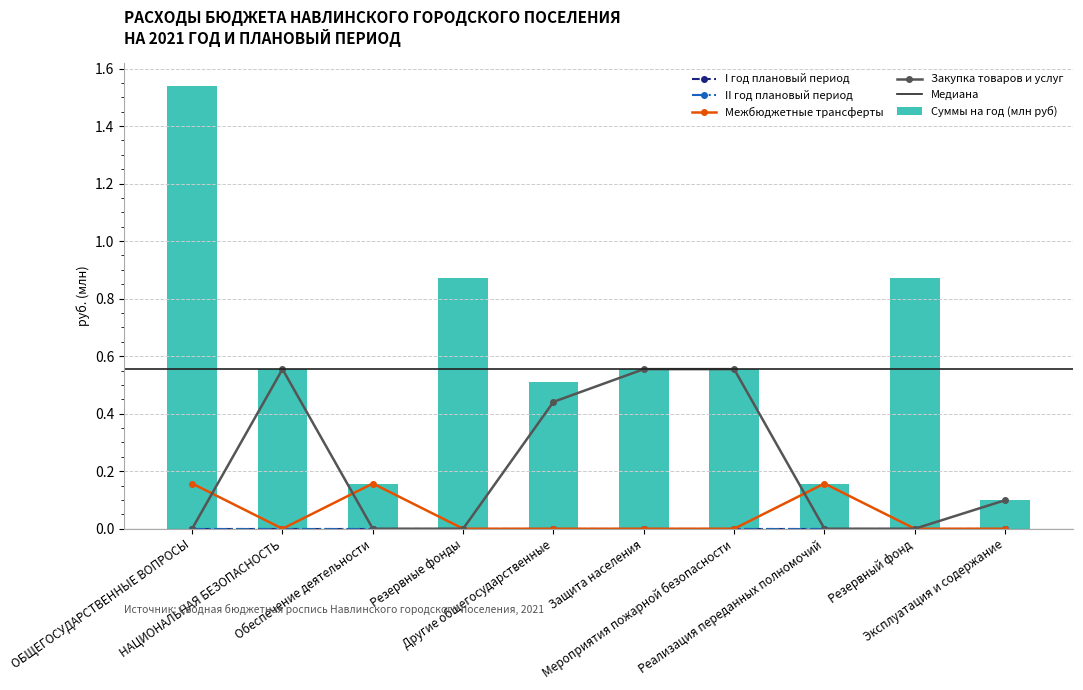

What is the greatest value displayed?

1.5